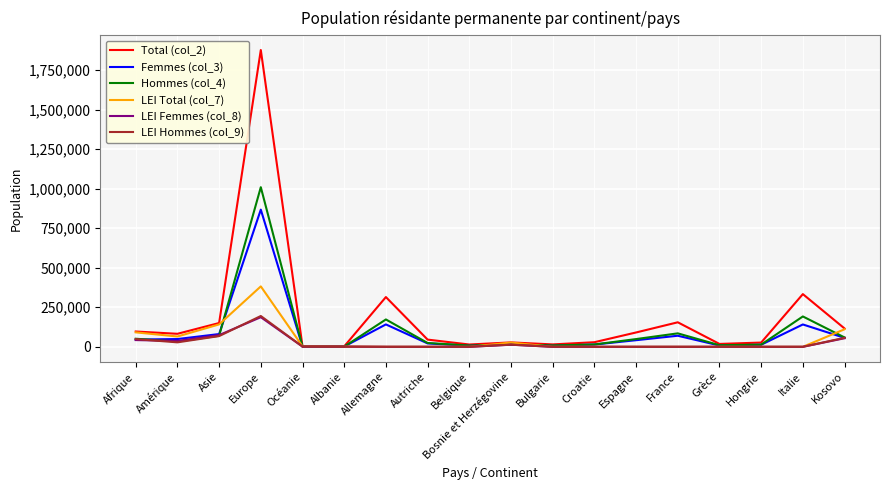

At how many categories does at least one series exceed 58902?

9